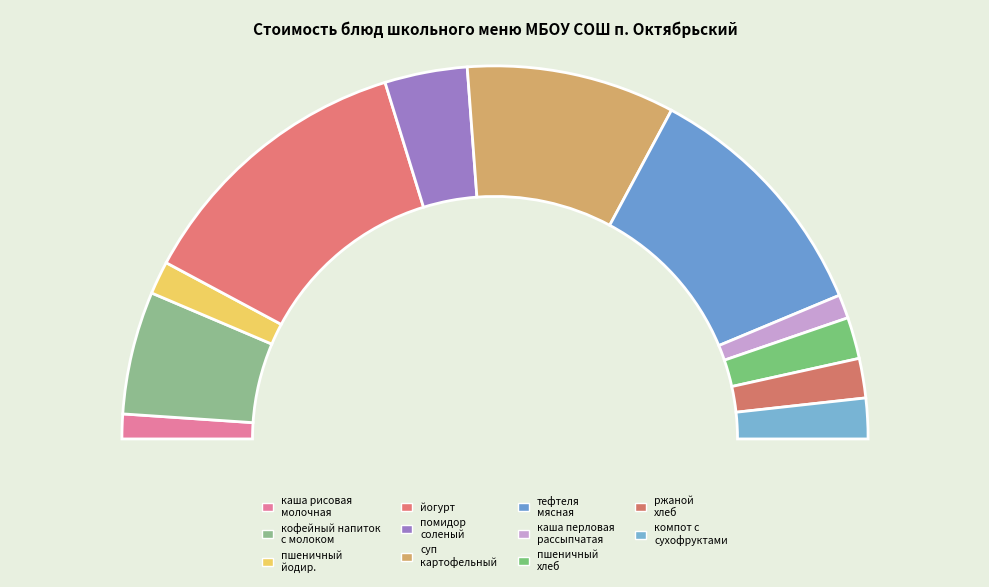

What percentage is NOT represented by тефтеля мясная?

78.3%